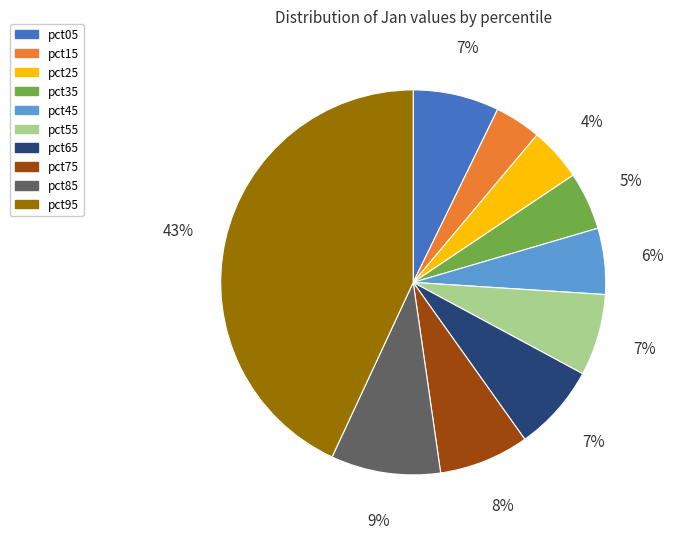

What is the largest slice in the pie chart?

pct95